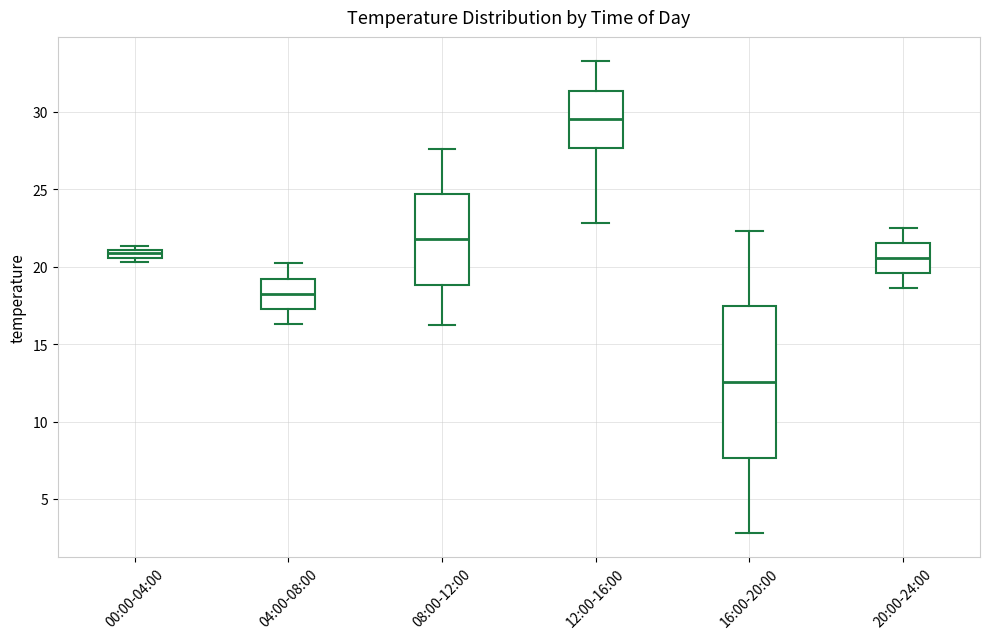

Which box's median line is the lowest?

16:00-20:00